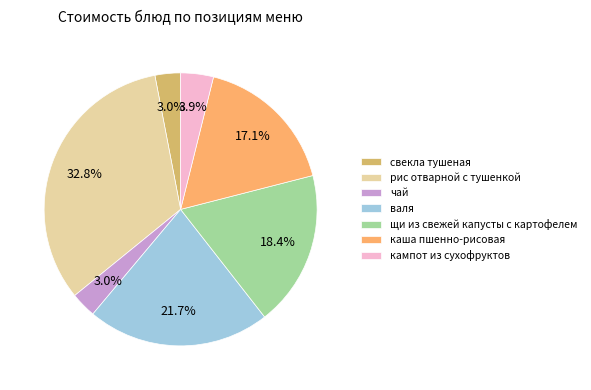

What percentage is the каша пшенно-рисовая slice, to the nearest percent?

17%